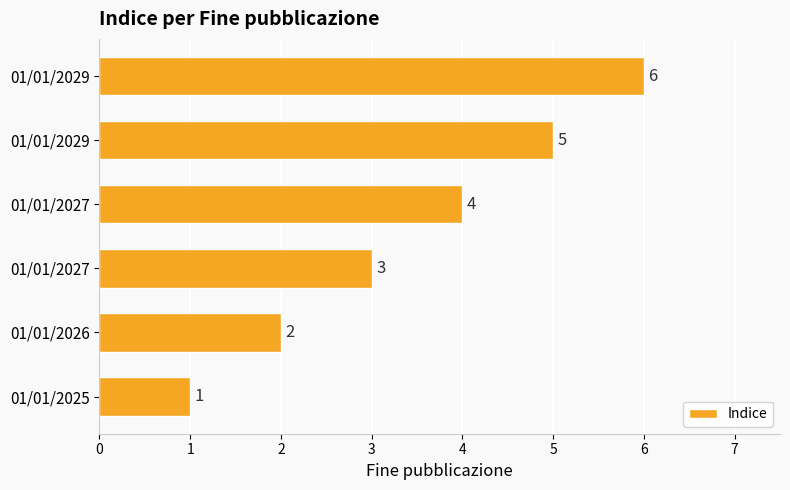

Count the values in the range 2 to 5.

4